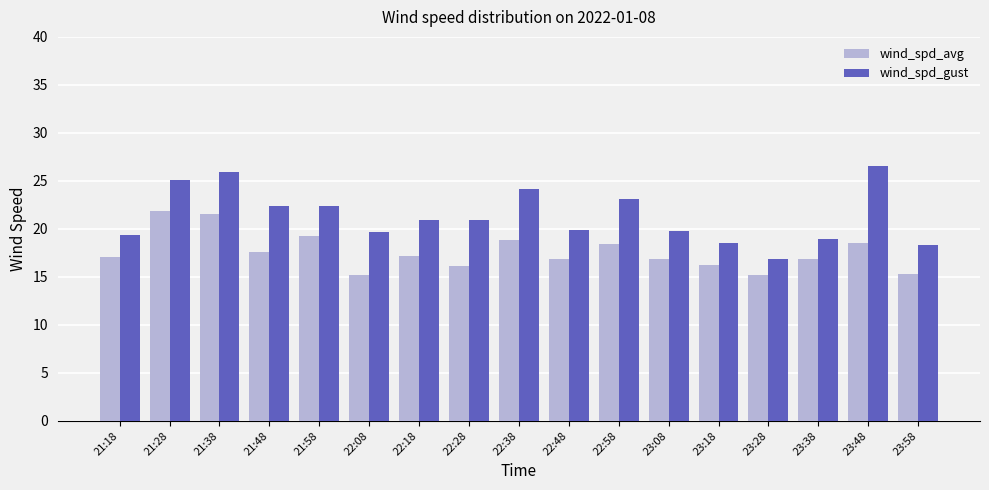

What are all the series names shown in the legend?

wind_spd_avg, wind_spd_gust